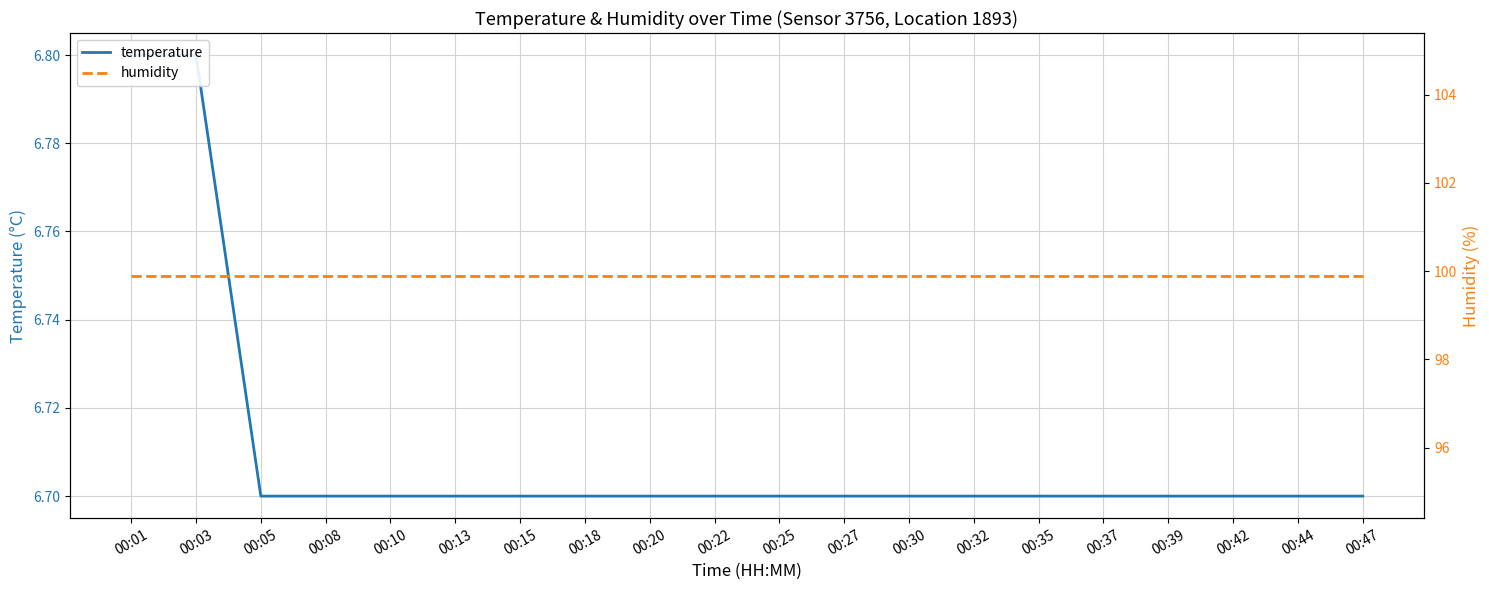

At which category does the chart reach its minimum across all series?

00:05